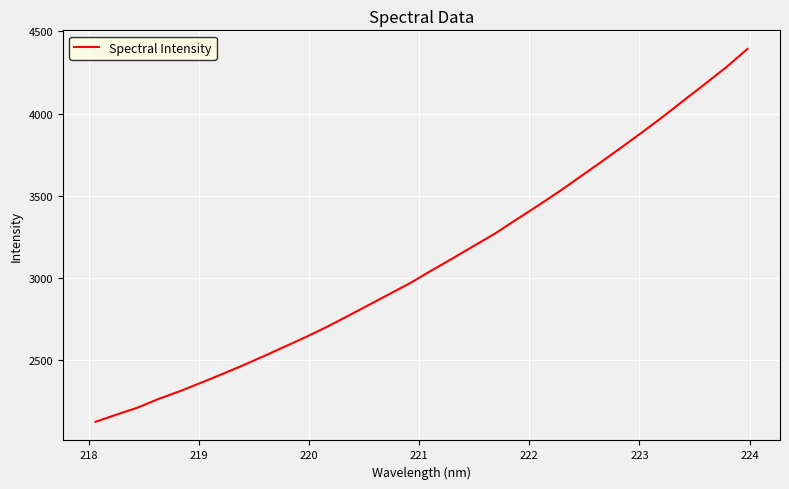

What is the difference between the maximum and minimum values?

2268.3